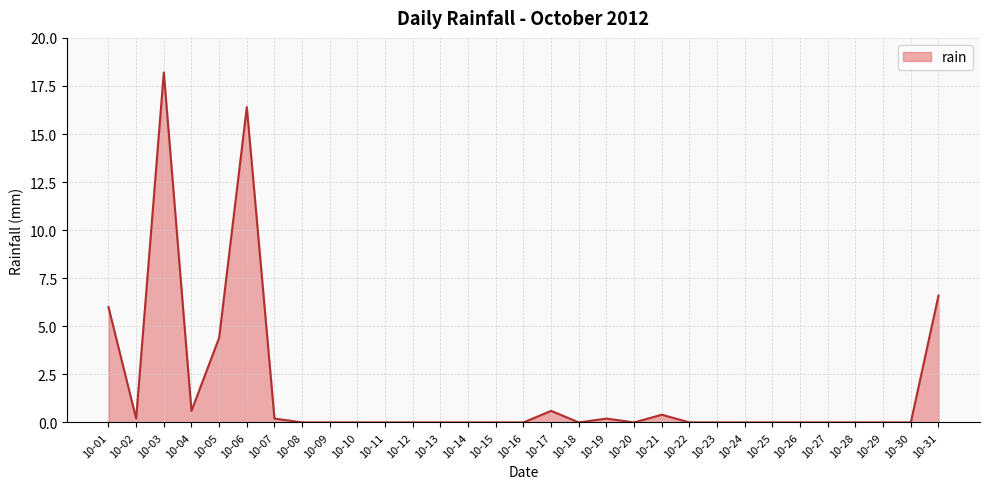

What is the maximum value shown in the chart?

18.2